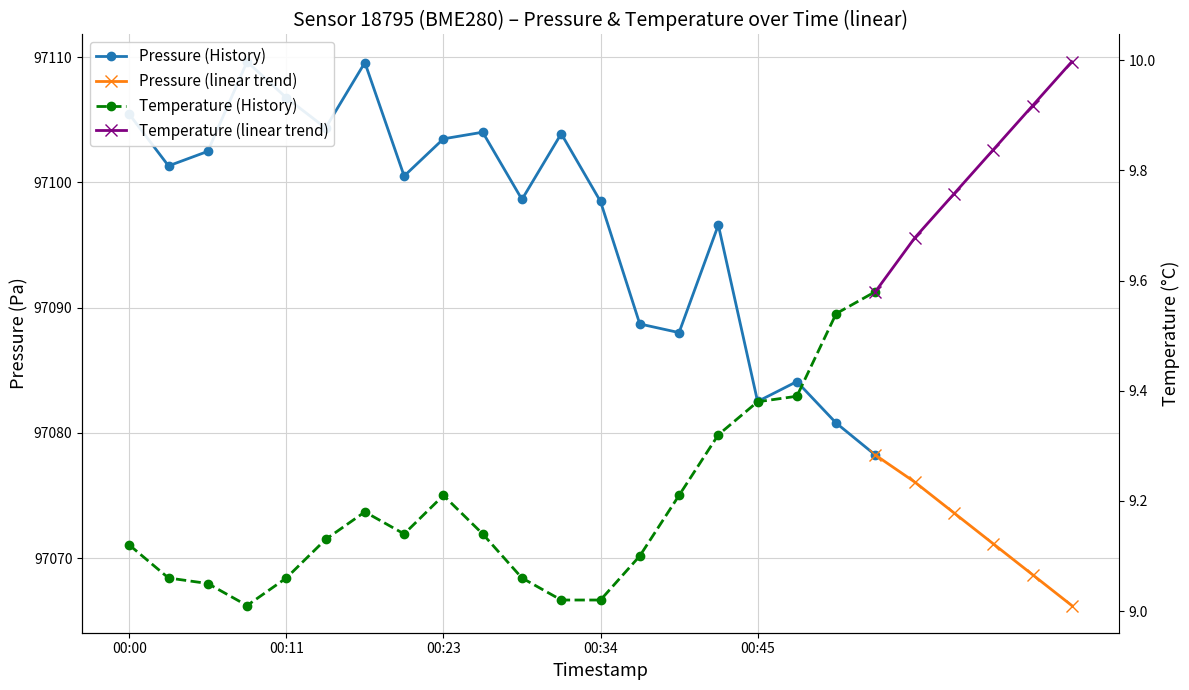

What is the value of the temperature point at the 13th from the left?

9.0